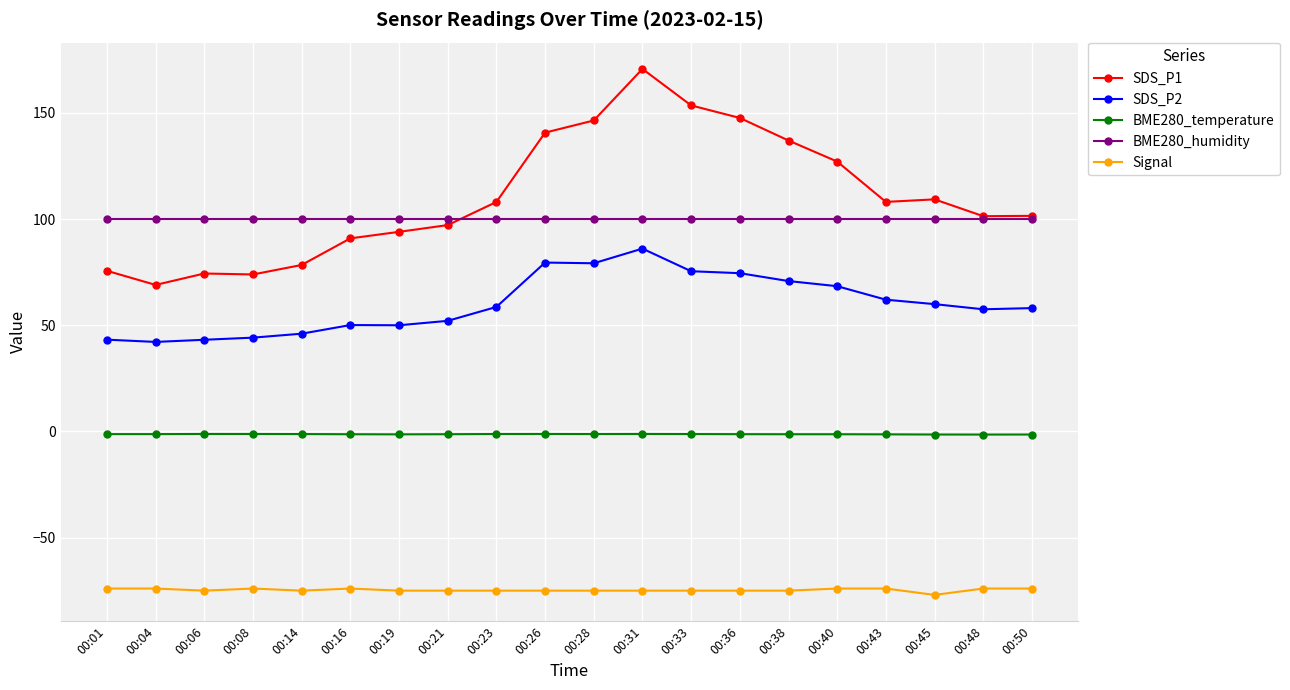

True or false: SDS_P2 and Signal cross at least once.

False